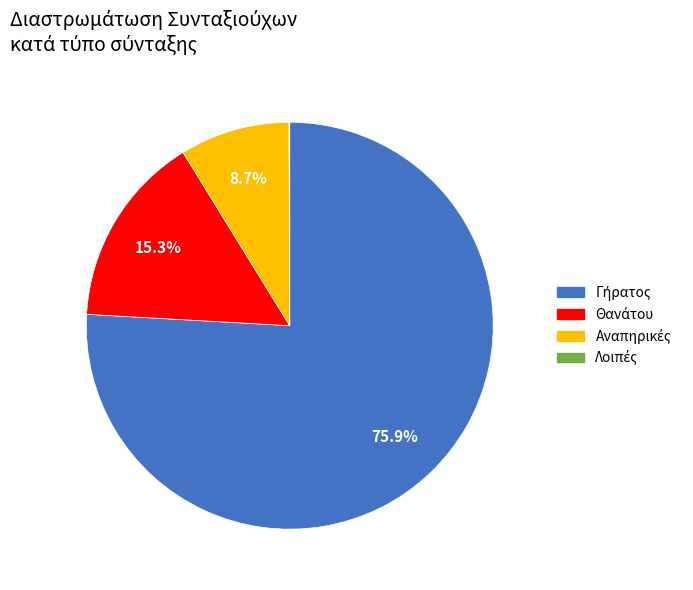

To the nearest percent, what is the average slice percentage?

25%